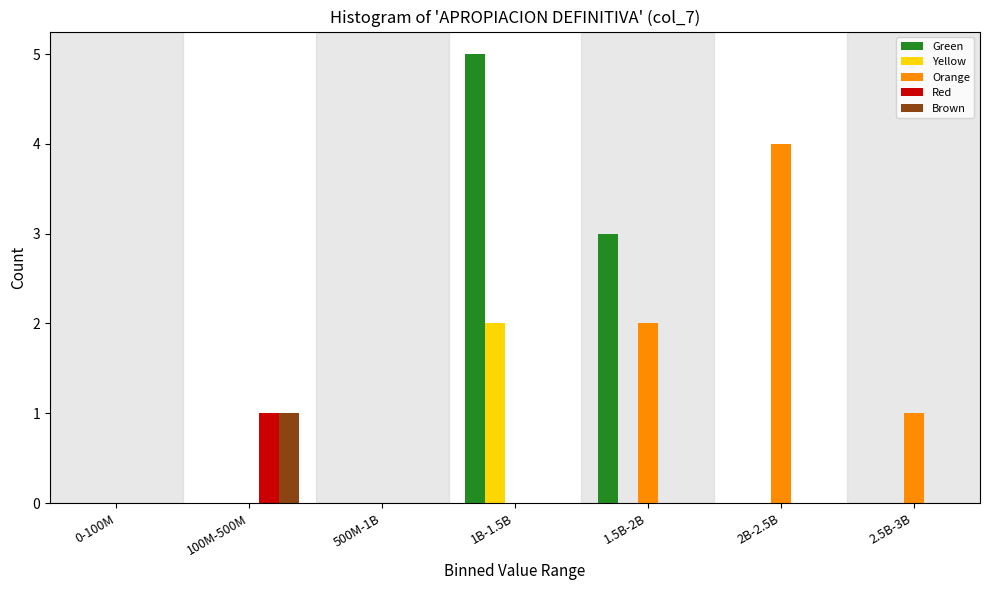

True or false: Brown has a value of 1 at 100M-500M.

True